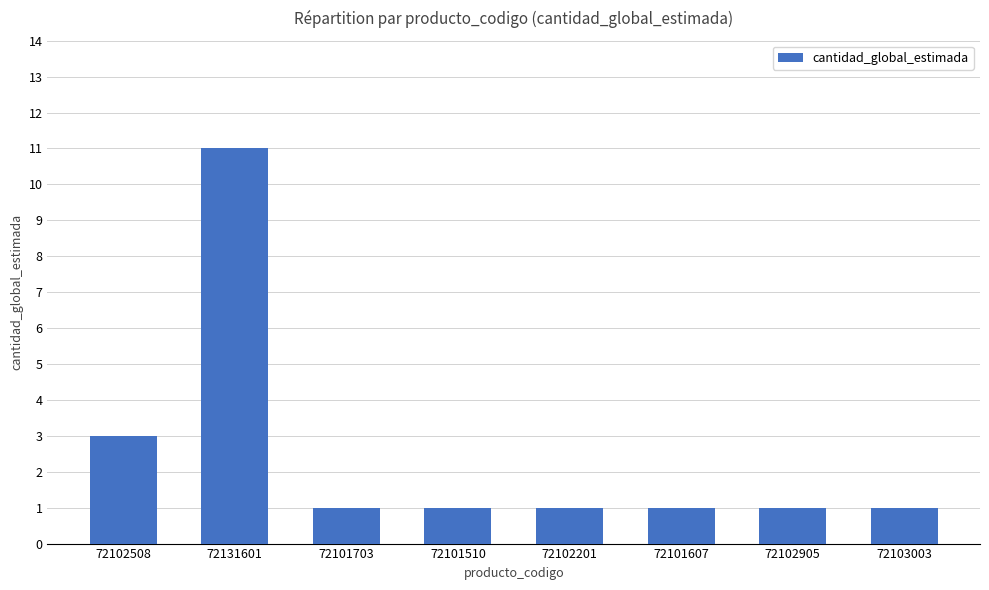

What is the greatest value displayed?

11